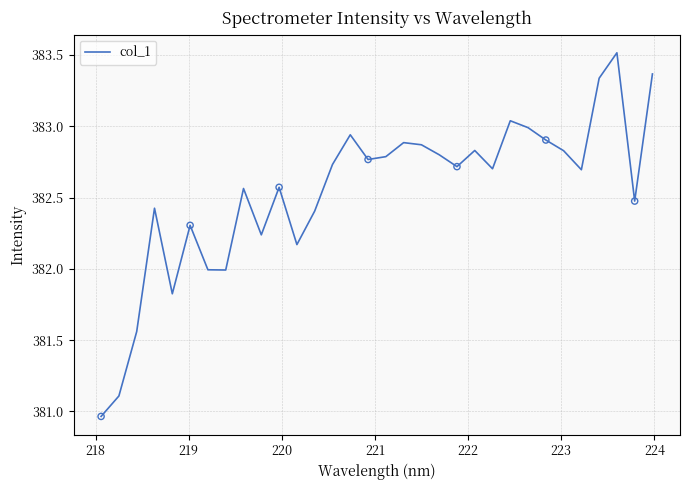

What is the maximum value shown in the chart?

383.5